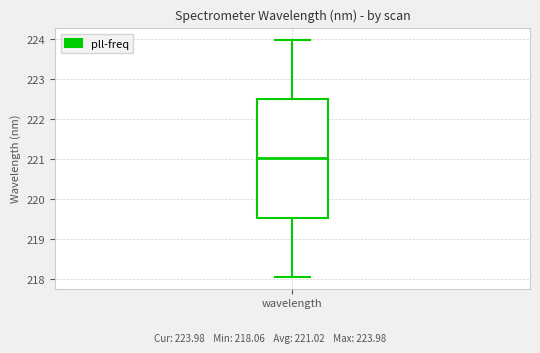

Where does the upper whisker of the box for wavelength end on the y-axis? The values are not printed on the chart, so give them approximately, as read against the axis.

224.0